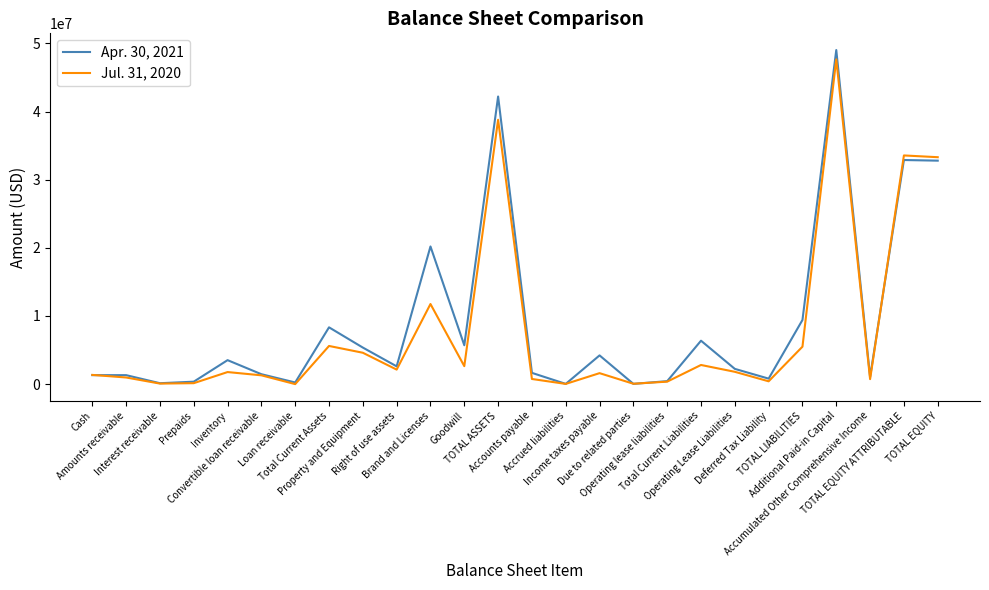

Rank the series by their average value, from highest to lowest.

Apr. 30, 2021, Jul. 31, 2020